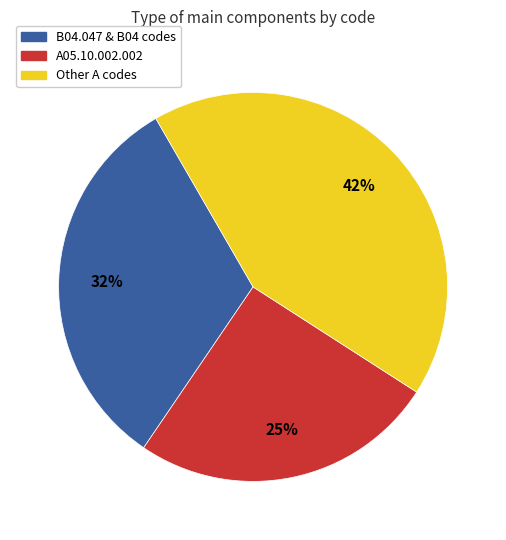

To the nearest percent, what is the average slice percentage?

33%